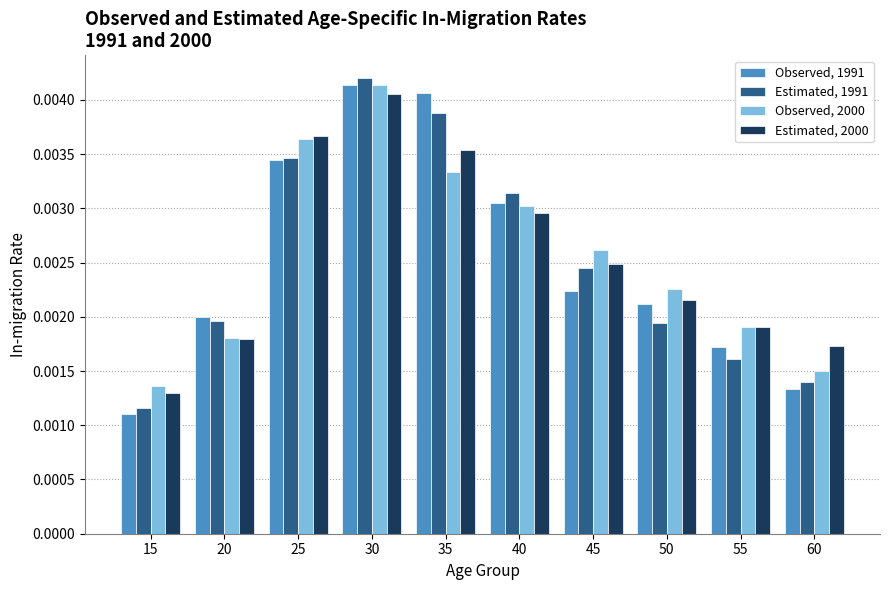

Which series changed the most between 20 and 25?

Estimated, 2000